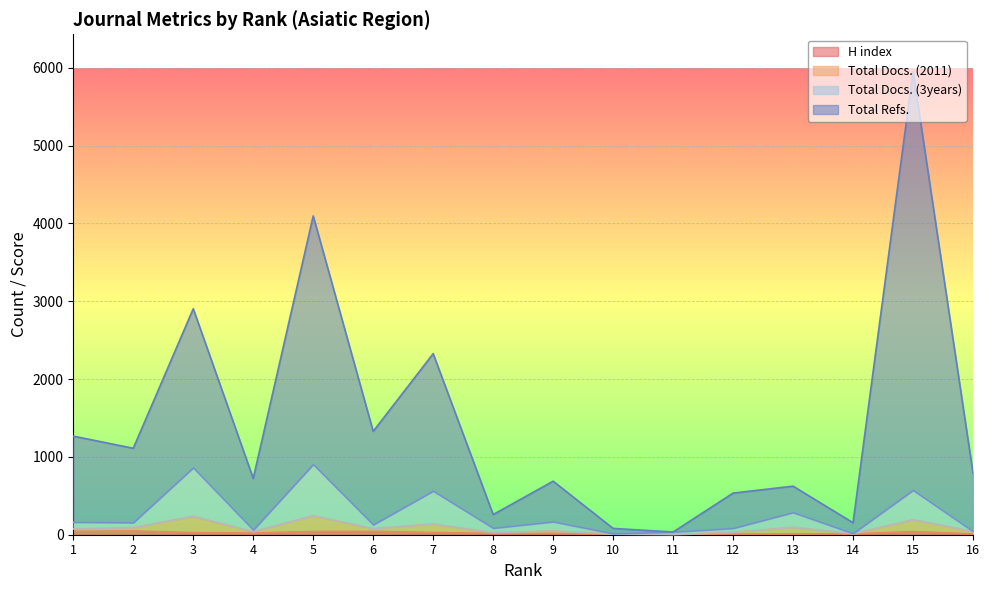

At which category does H index reach its first local valley?

4